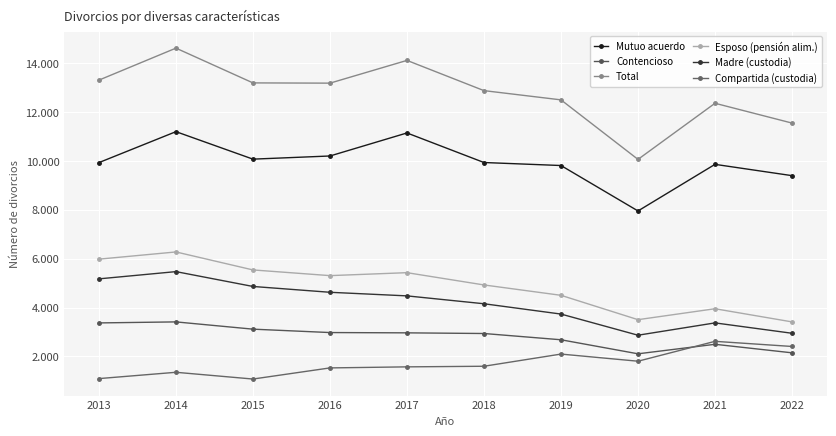

Is this an area chart (filled region under the line)?

No